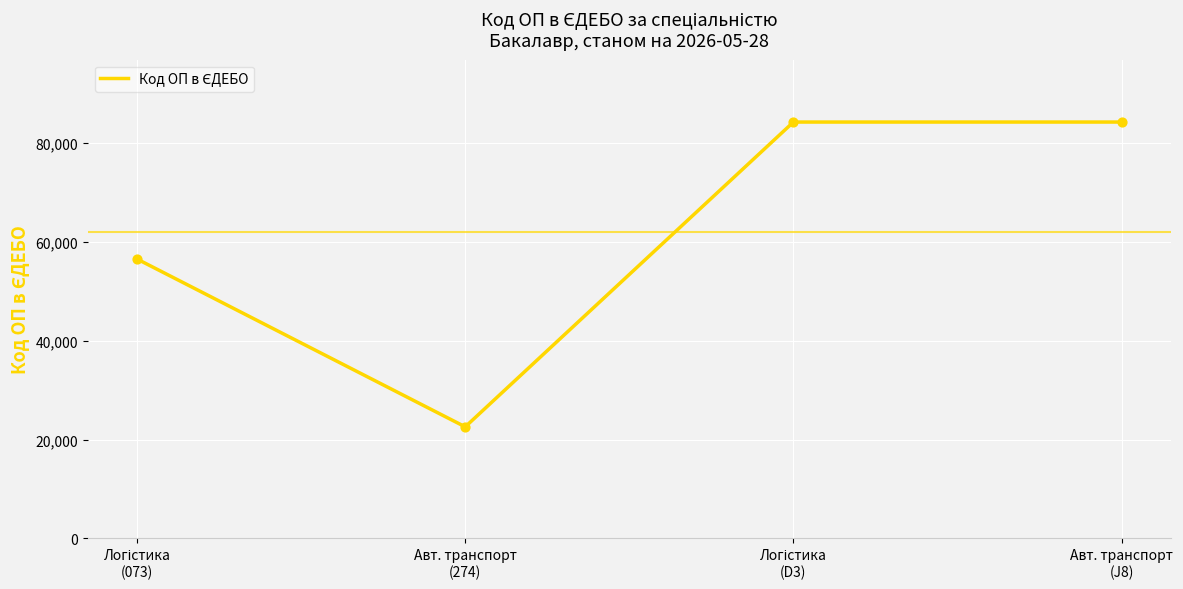

What is the smallest value displayed?

22573